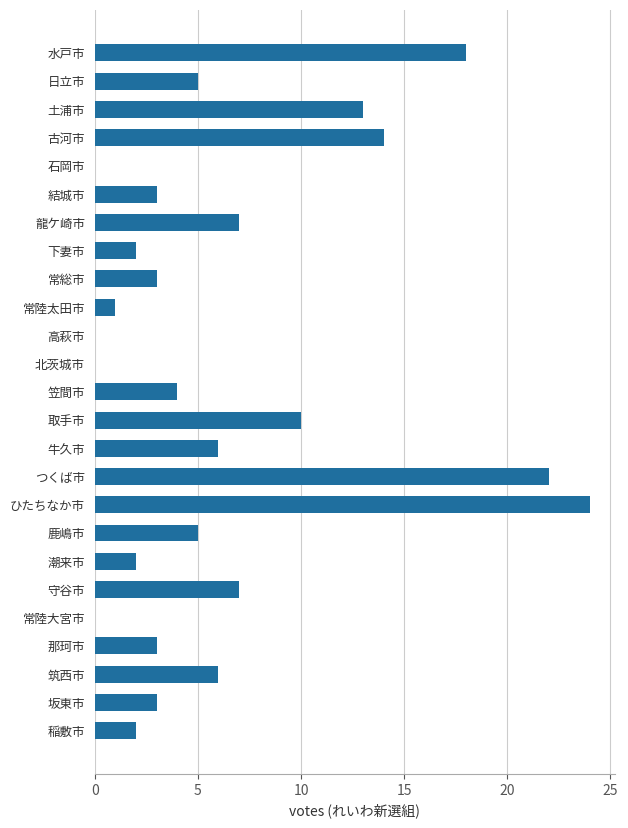

Approximately how many times larger is the value at 坂東市 compared to 筑西市?

0.5